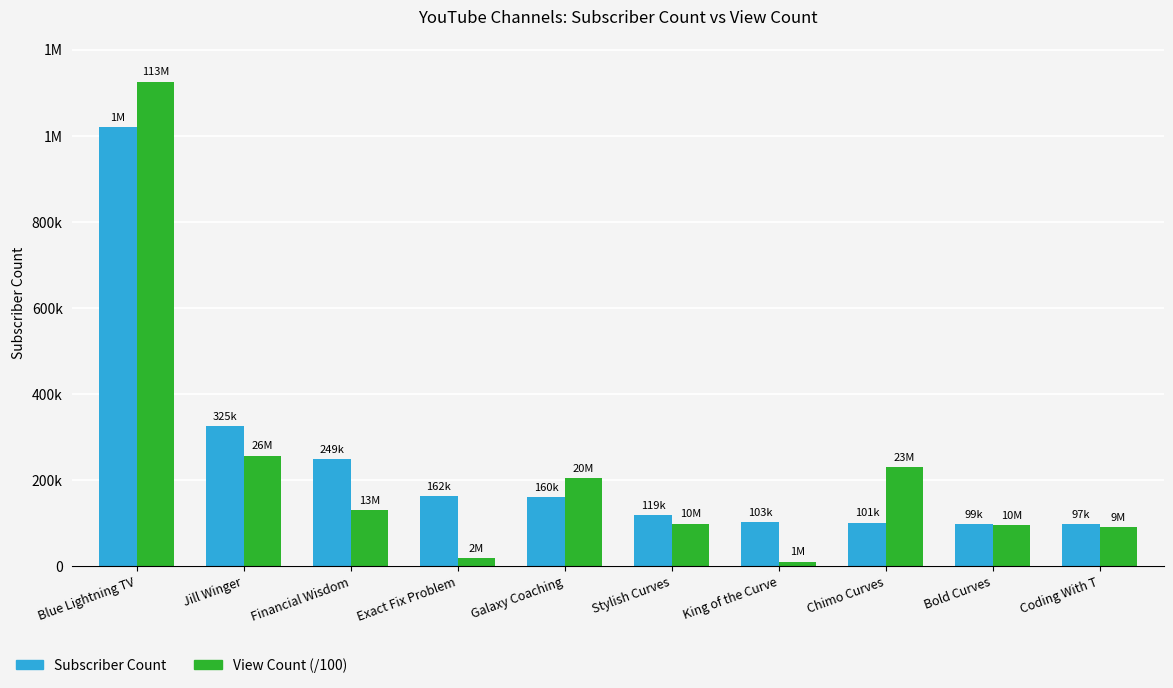

Which label corresponds to the largest value in the chart?

Blue Lightning TV